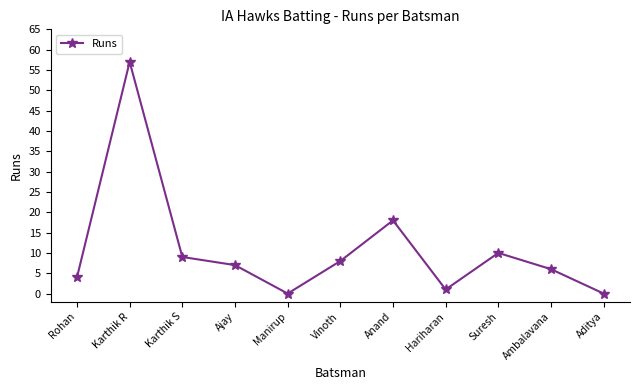

True or false: the data shows 18 at Anand.

True